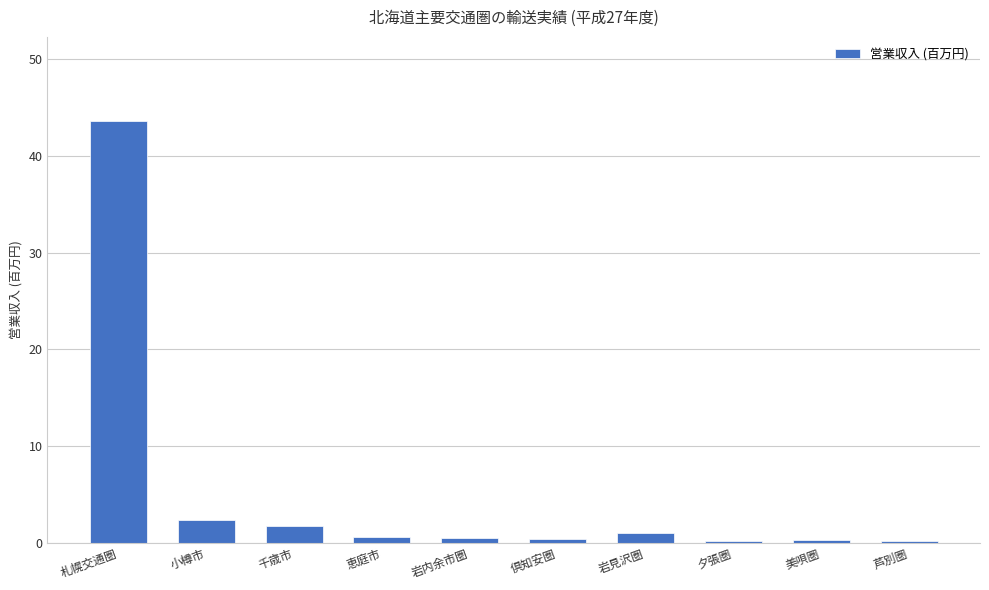

What is the label of the 3rd bar from the right?

夕張圏